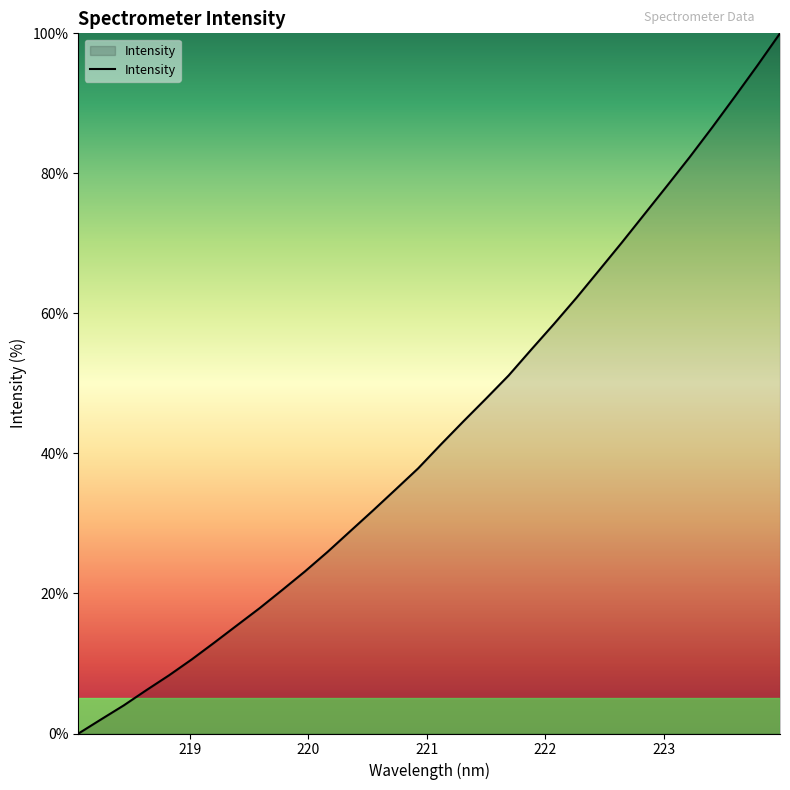

How many values are above zero?

31